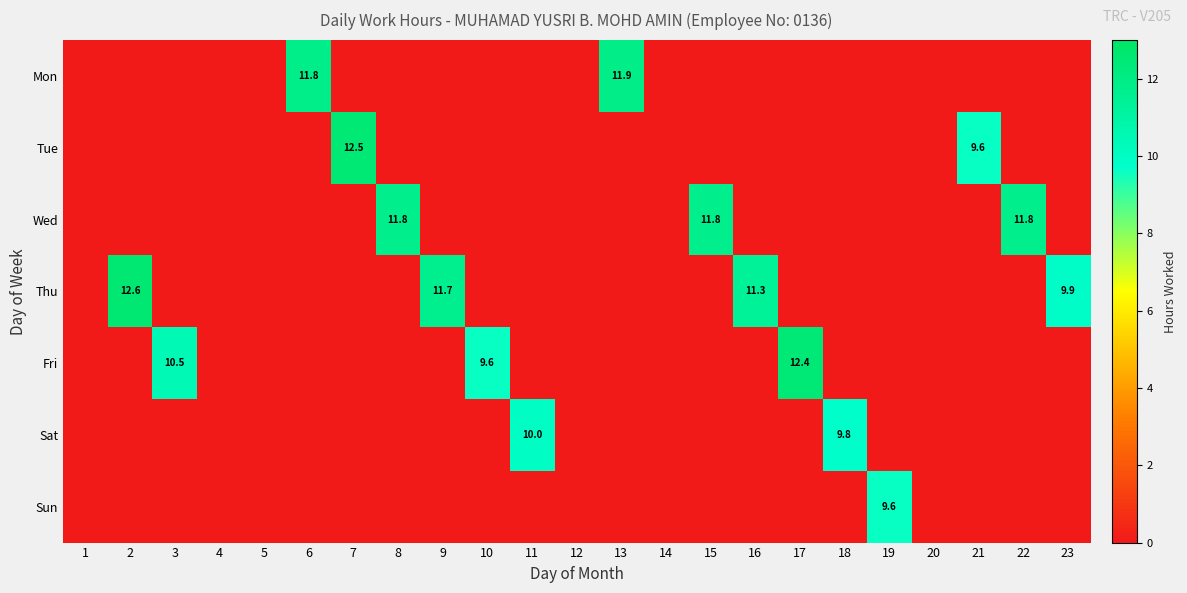

How many positive values does the Thu series have?

4